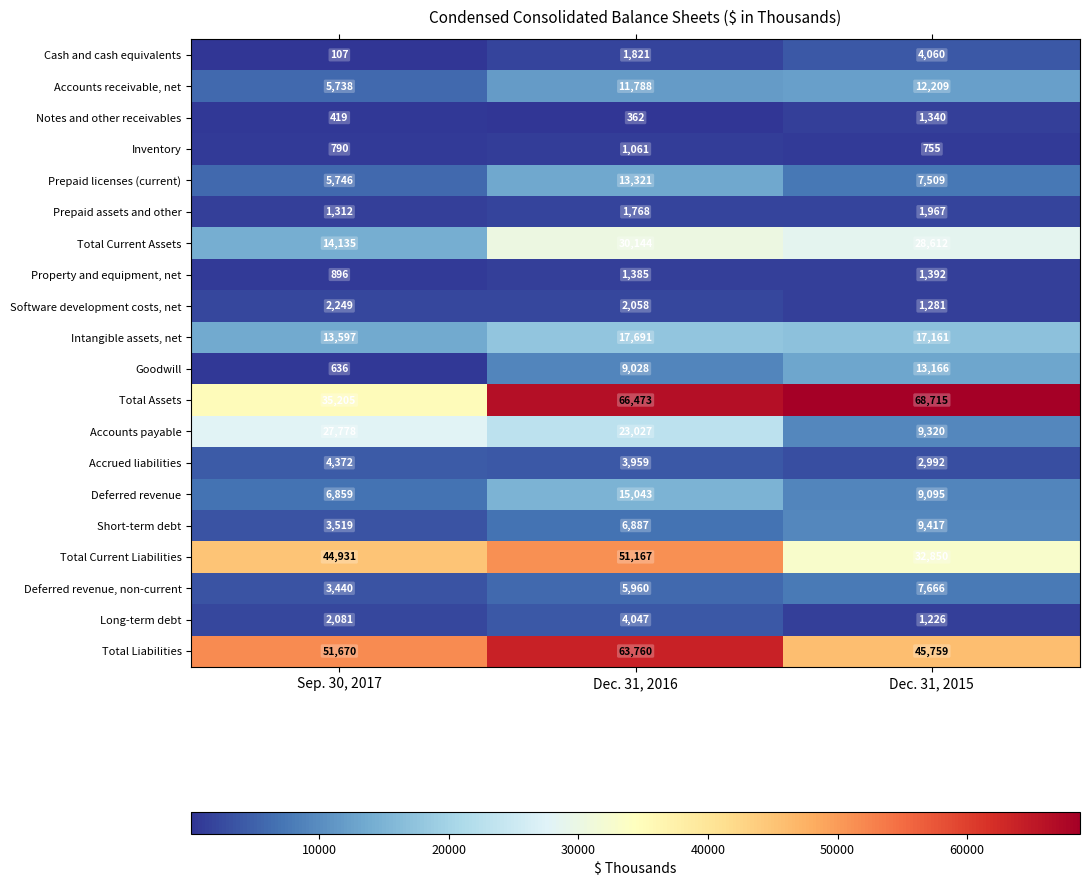

True or false: Intangible assets, net has a value of 4540 at Sep. 30, 2017.

False